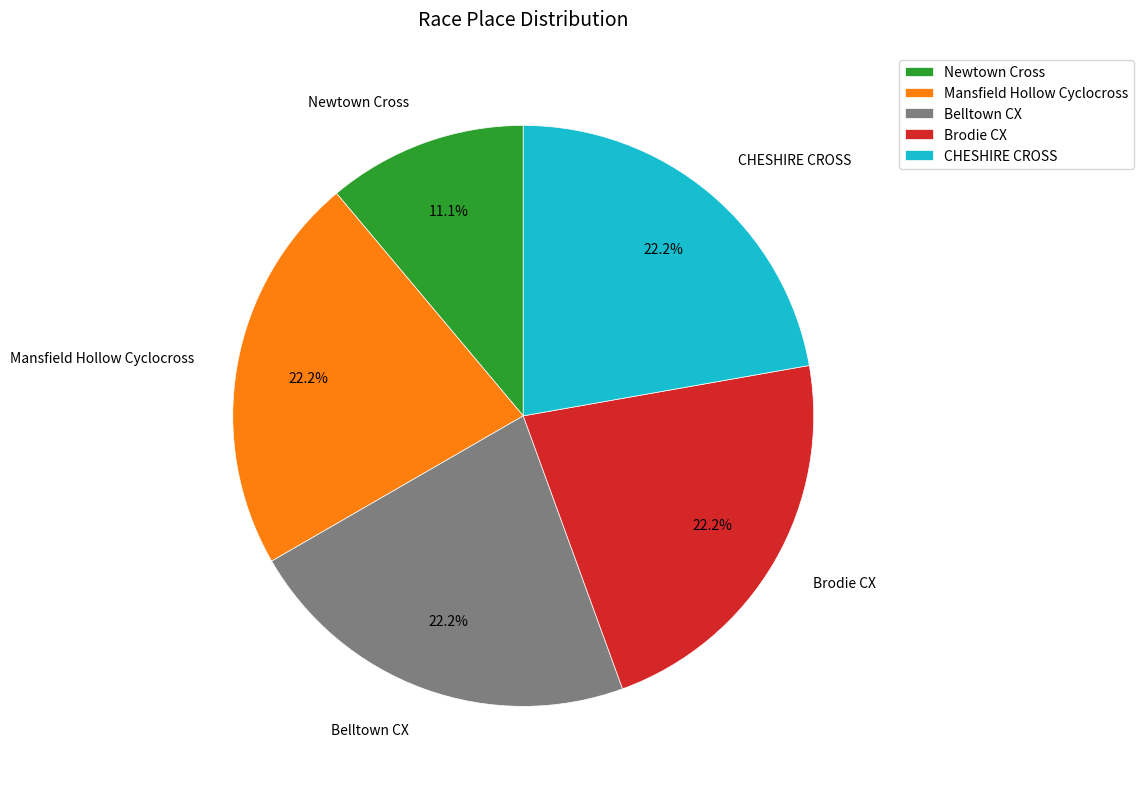

Combined, what portion of the pie is Mansfield Hollow Cyclocross and Belltown CX?

44.4%